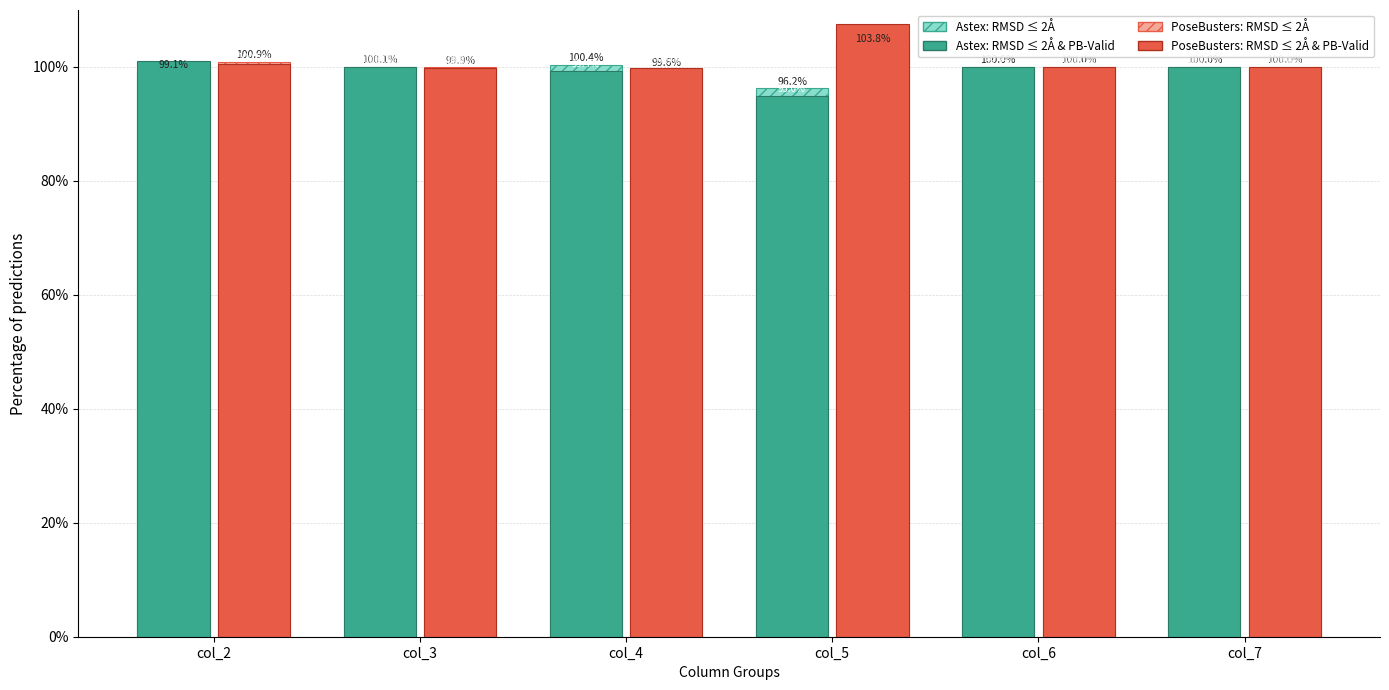

At which label is PoseBusters: RMSD ≤ 2Å closest to 101?

col_2